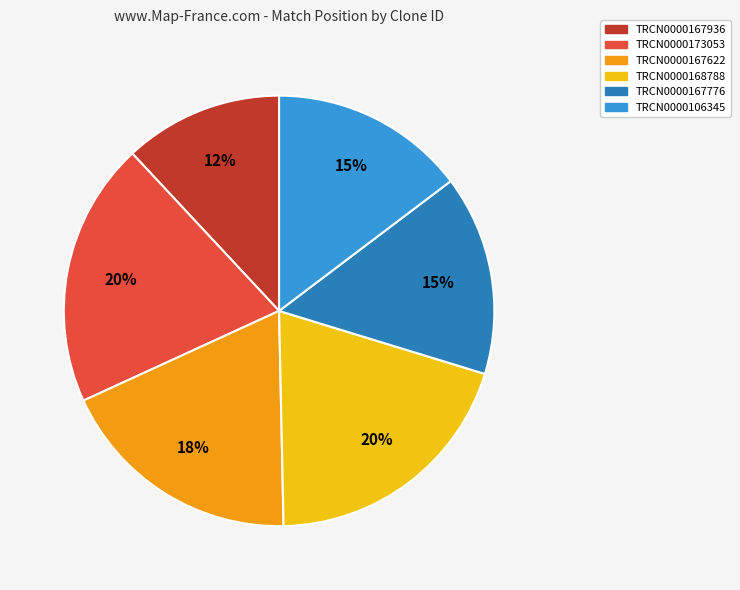

The TRCN0000106345 slice represents 24% of the pie. True or false?

False